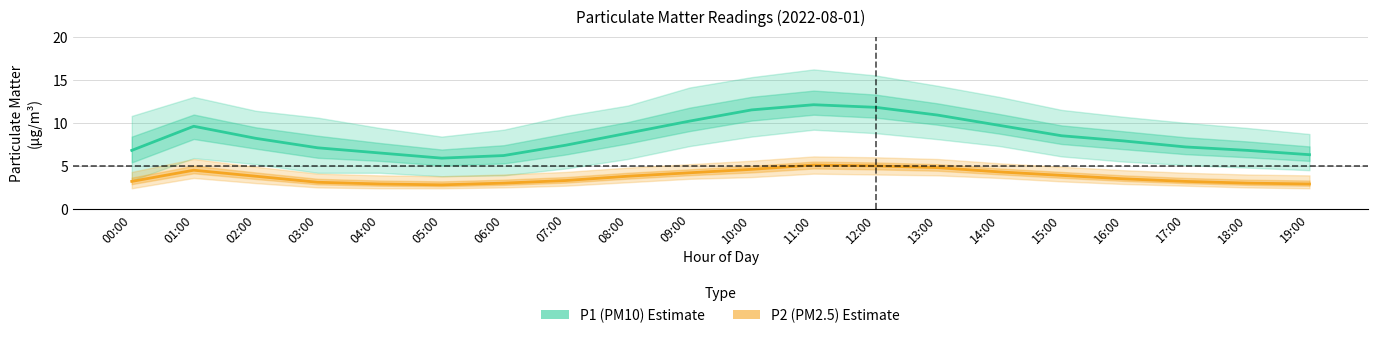

What is the difference between the highest and lowest values at 18:00?

3.8